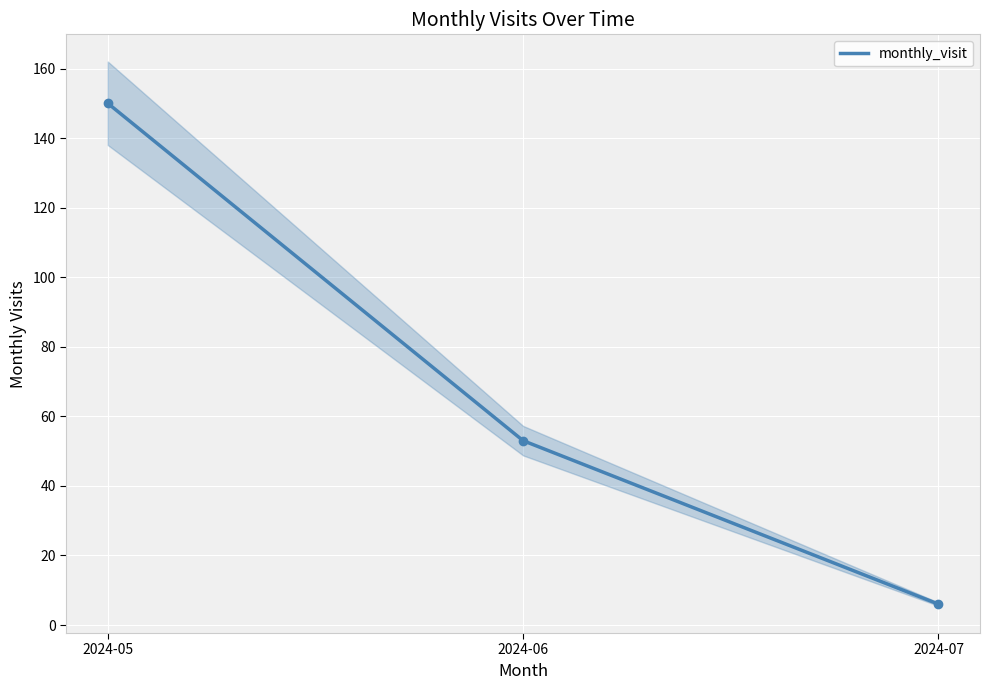

Is it true that the value at 2024-07 is 3?

False